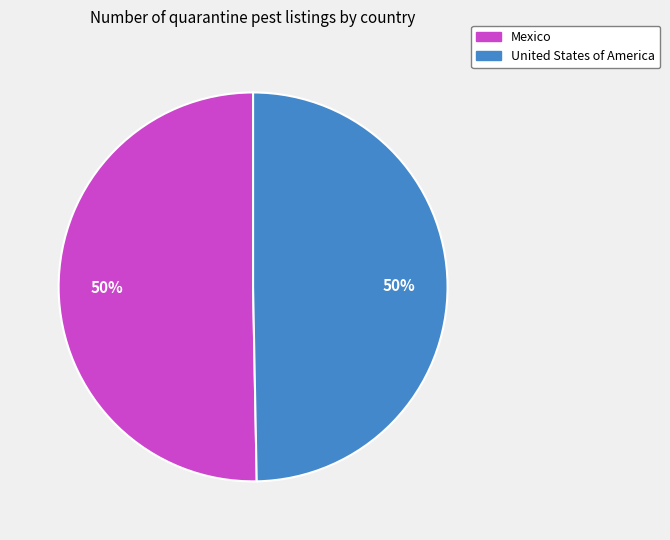

Is the sum of Mexico and United States of America greater than half?

Yes